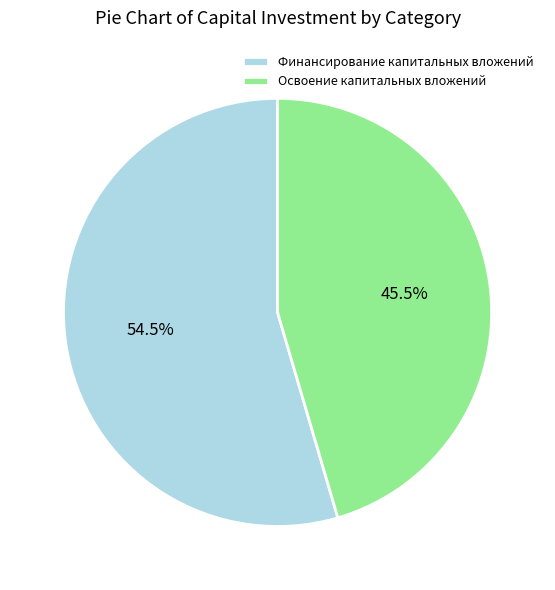

Combined, do Финансирование капитальных вложений and Освоение капитальных вложений account for over 50%?

Yes